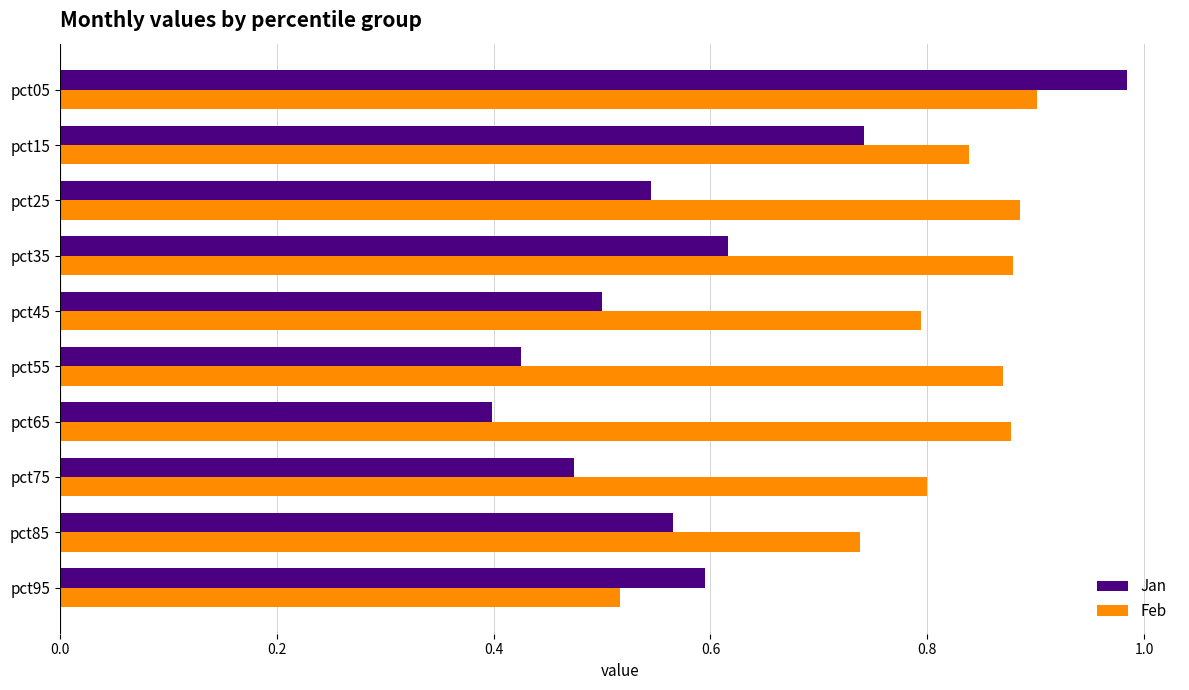

Which series has the widest spread of values?

Jan